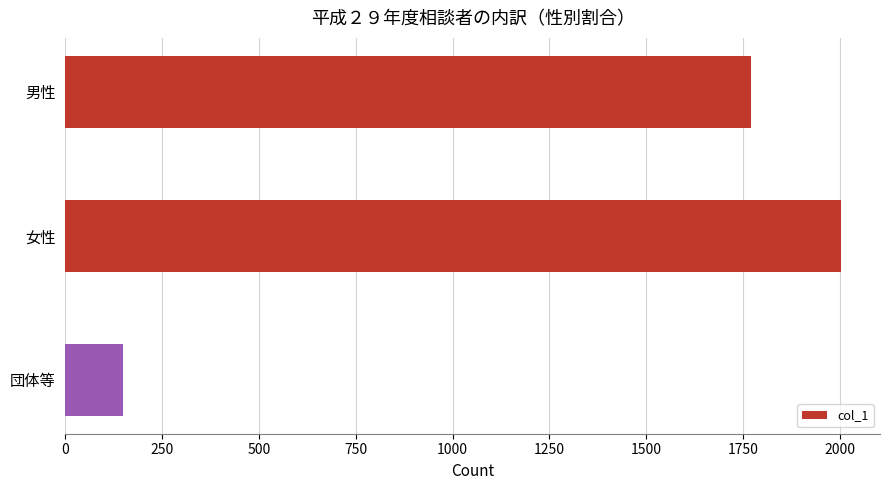

Count the values in the range 148 to 2004.

3